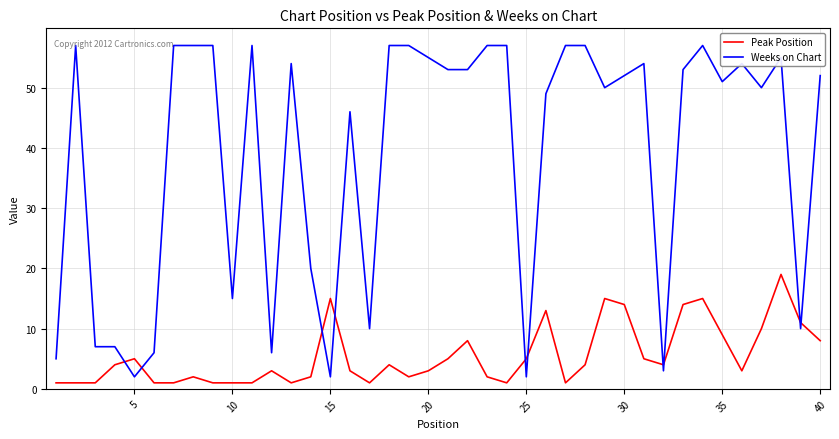

Which series has the largest range (max minus min)?

Weeks on Chart